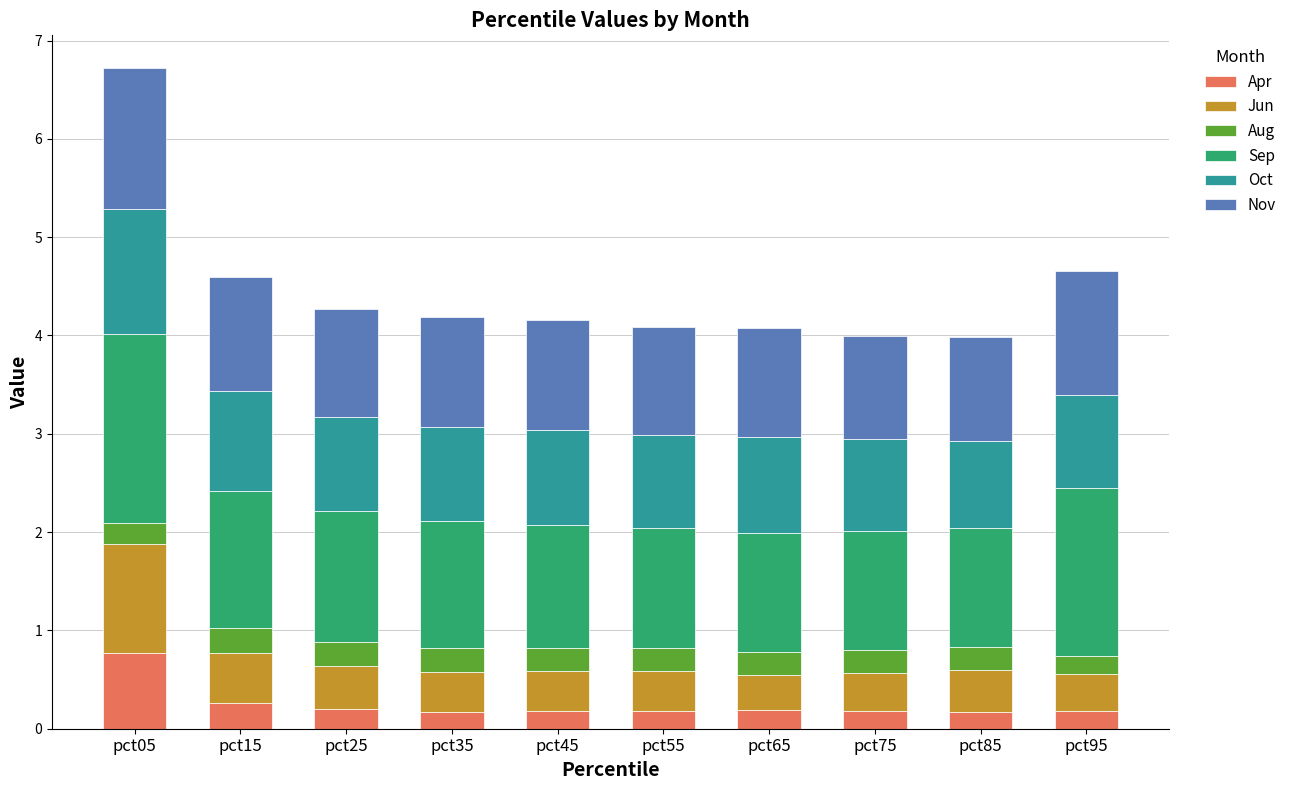

What is the total value across all series at pct15?

4.6